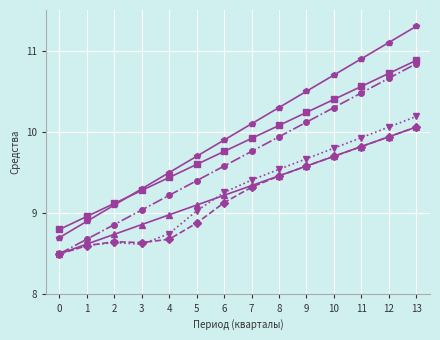

Does the chart have visible grid lines?

Yes